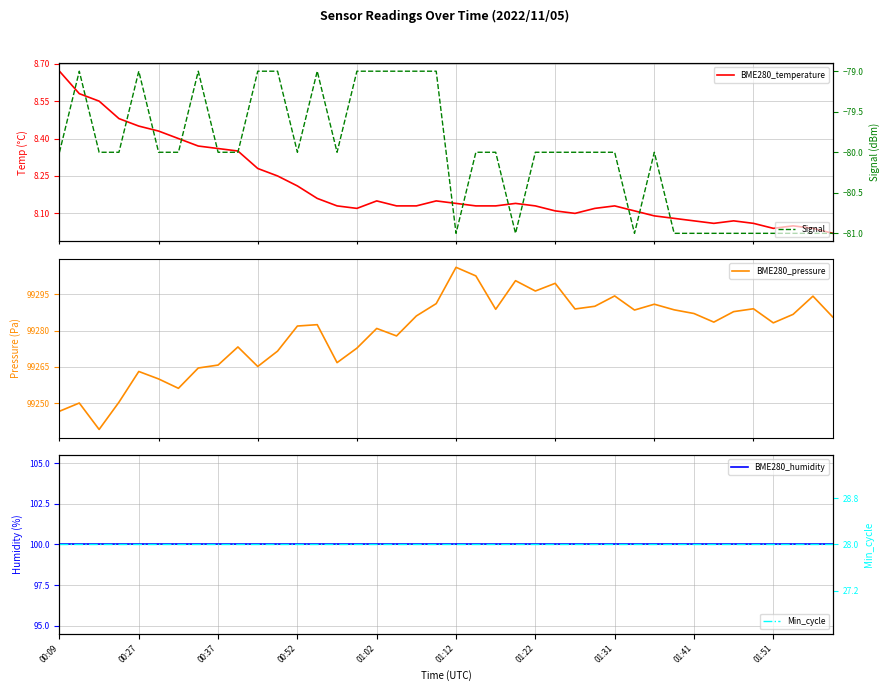

Which series has the largest range (max minus min)?

BME280_pressure